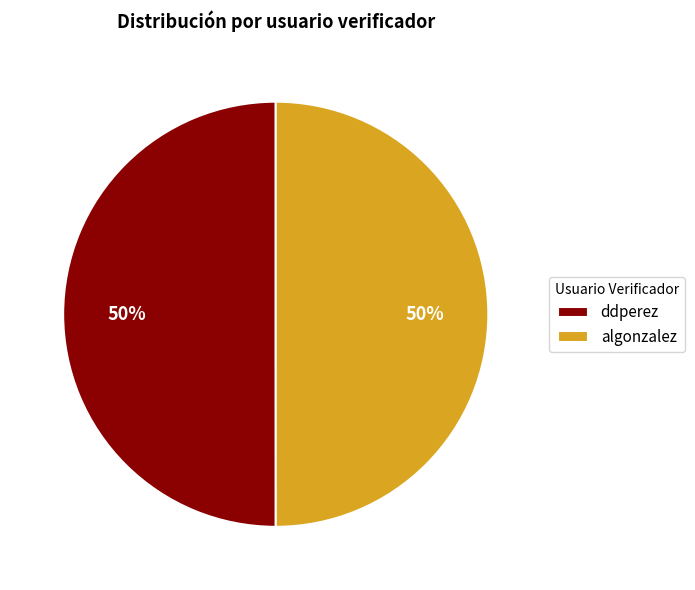

Approximately how many times larger is the value at ddperez compared to algonzalez?

1.0